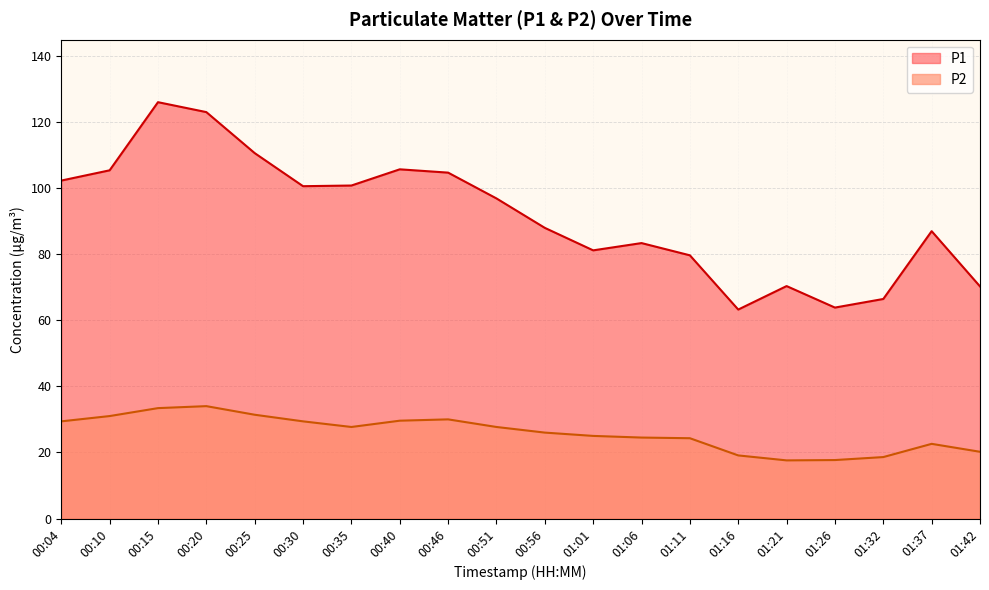

What is the sum of the P1 values at 00:10 and 00:56?

193.2